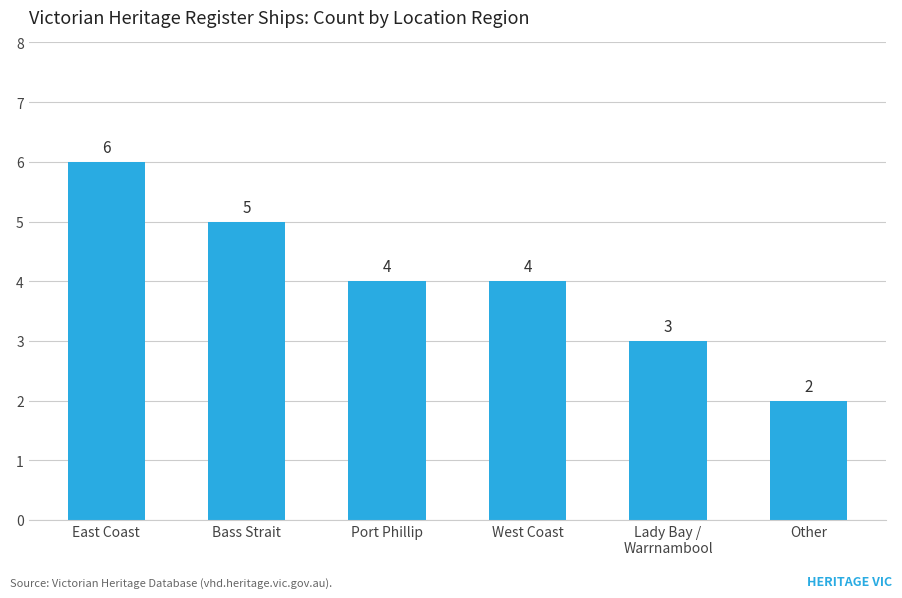

Which category has the highest value across all series?

East Coast